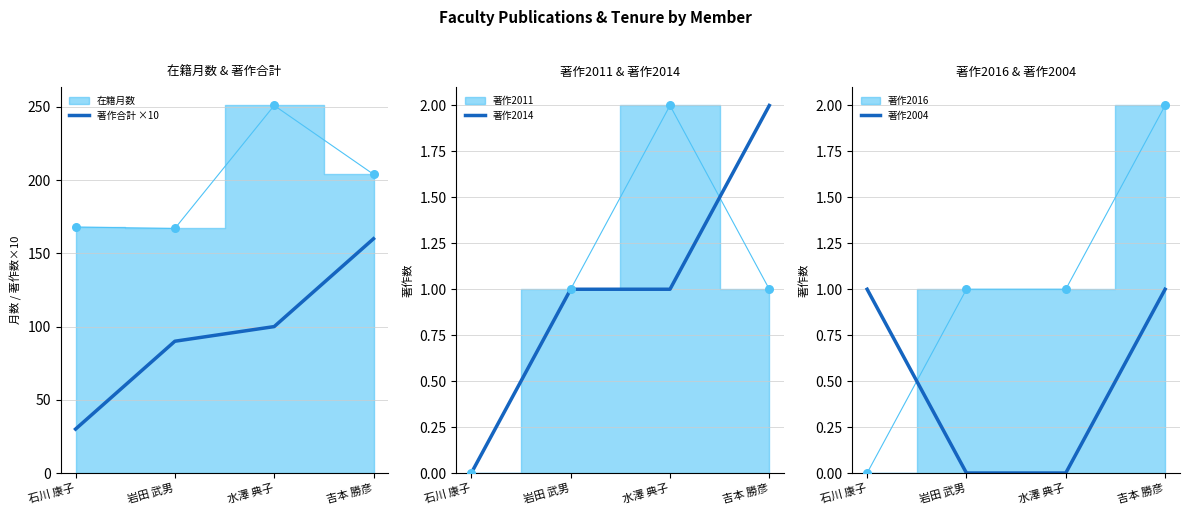

Where is 著作合計 ×10 nearest to the value 95?

岩田 武男